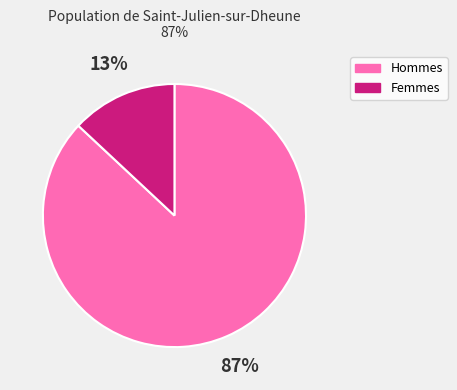

Rank the categories by value from lowest to highest.

Femmes, Hommes